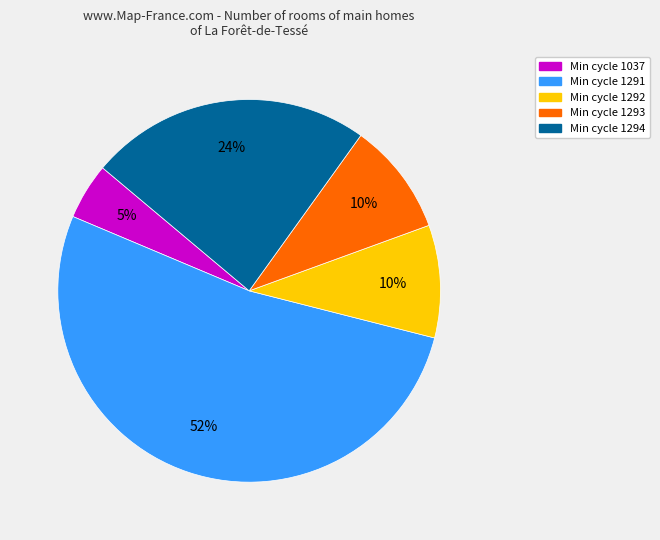

Count the number of slices in the pie.

5